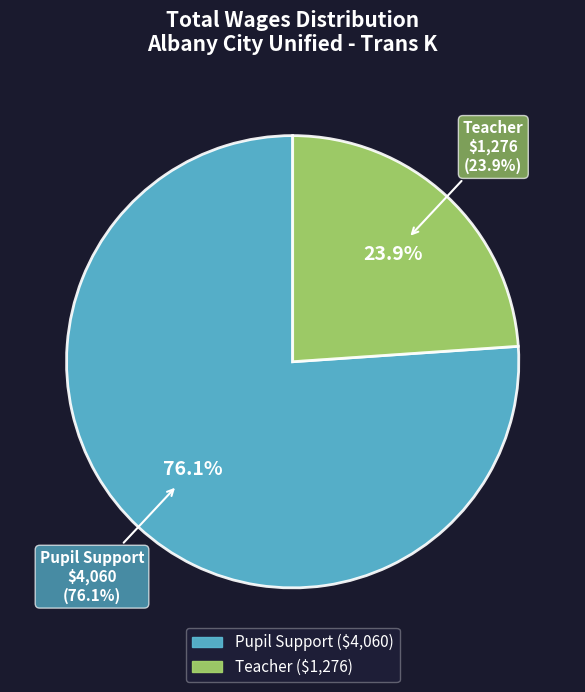

Rank the categories by value from lowest to highest.

Teacher, Pupil Support